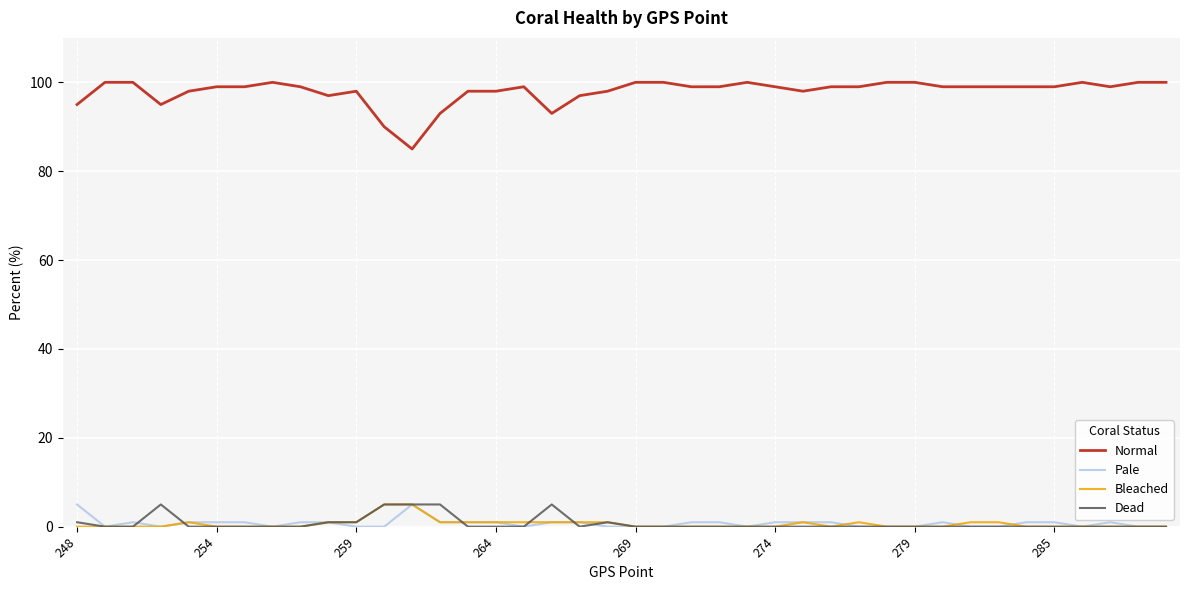

Which series has the largest range (max minus min)?

Normal